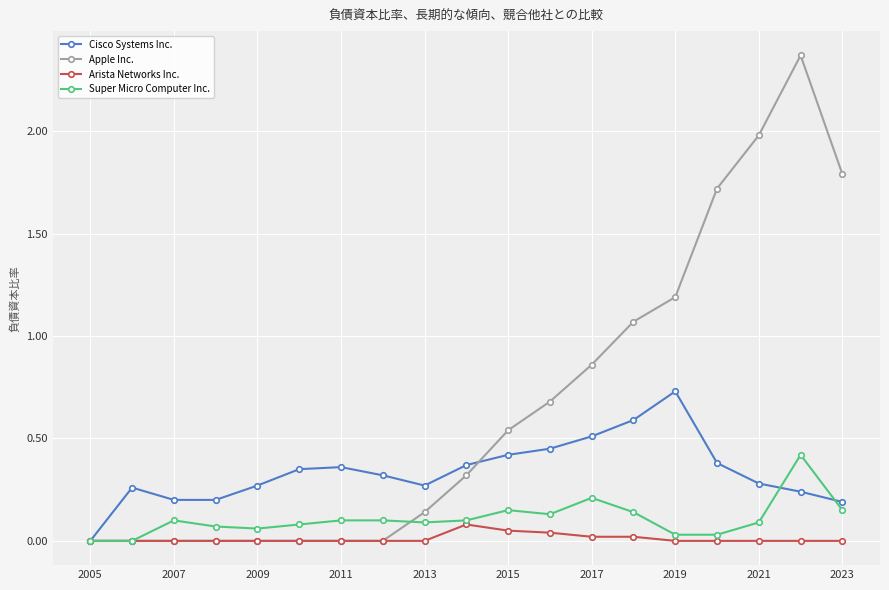

Which series has the largest total across all categories?

Apple Inc.